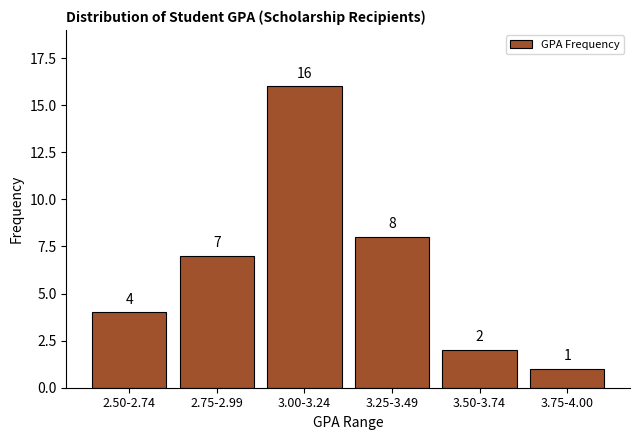

Reading right to left, transcribe all the data shown in this chart.

3.75-4.00=1	3.50-3.74=2	3.25-3.49=8	3.00-3.24=16	2.75-2.99=7	2.50-2.74=4